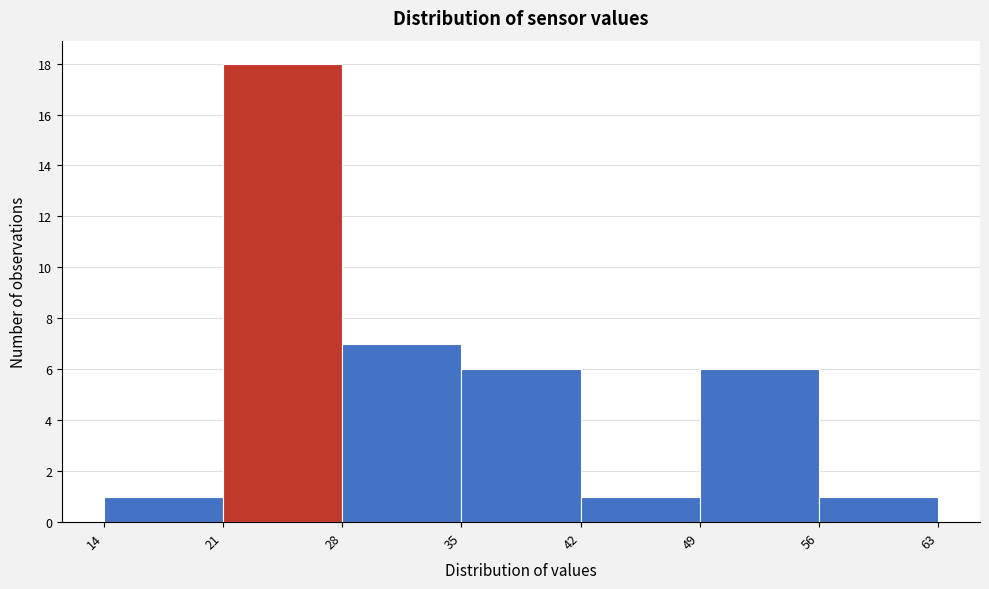

Reading left to right, list every bar in this chart as the range it spans on the x-axis followed by its height. The values are not printed on the chart, so give them approximately, as read against the axis.

14 to 21: 1
21 to 28: 18
28 to 35: 7
35 to 42: 6
42 to 49: 1
49 to 56: 6
56 to 63: 1